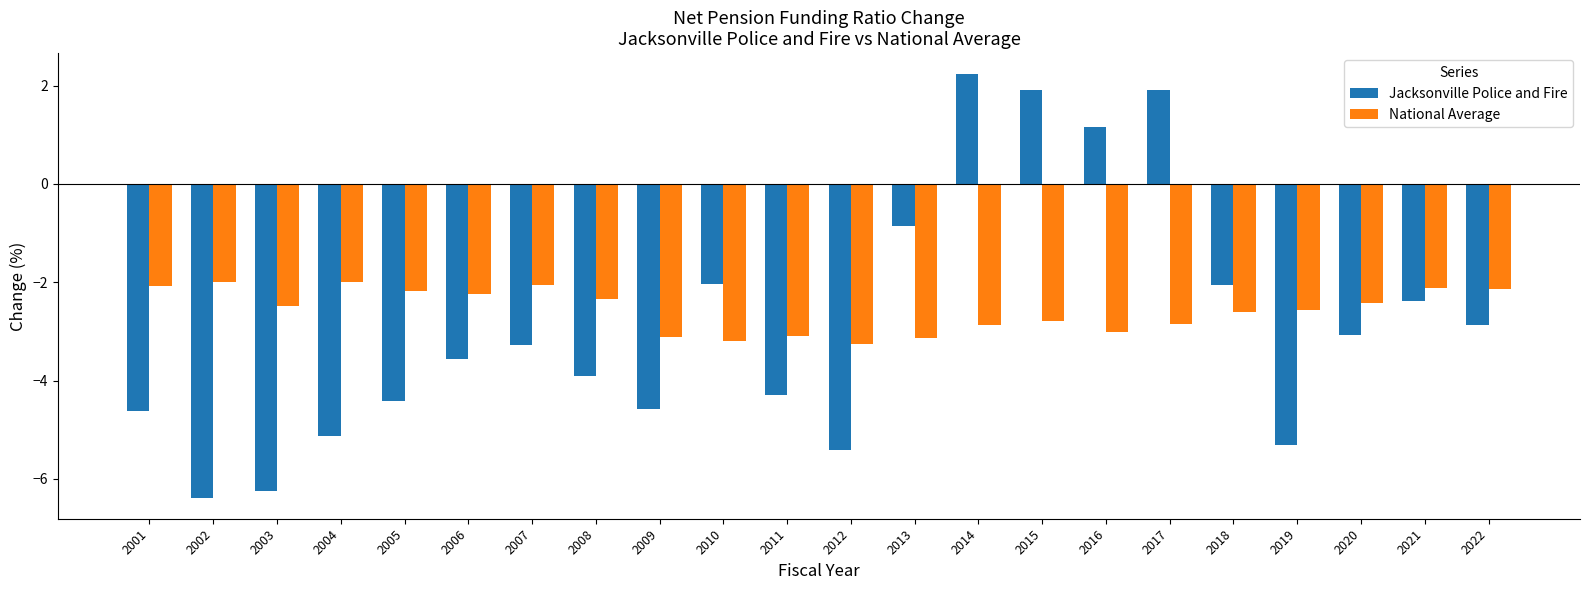

At which label does Jacksonville Police and Fire reach its minimum?

2002